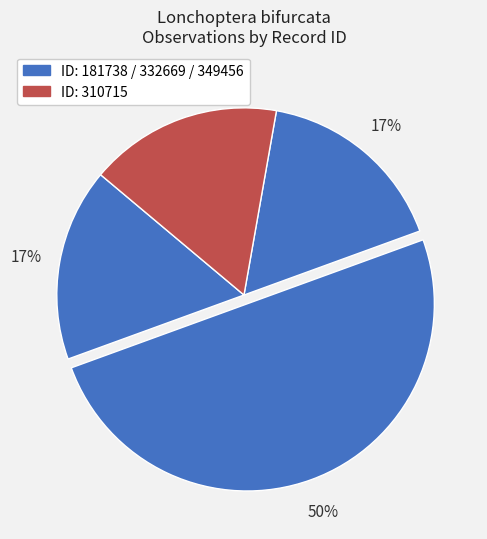

To the nearest percent, what is the average slice percentage?

25%